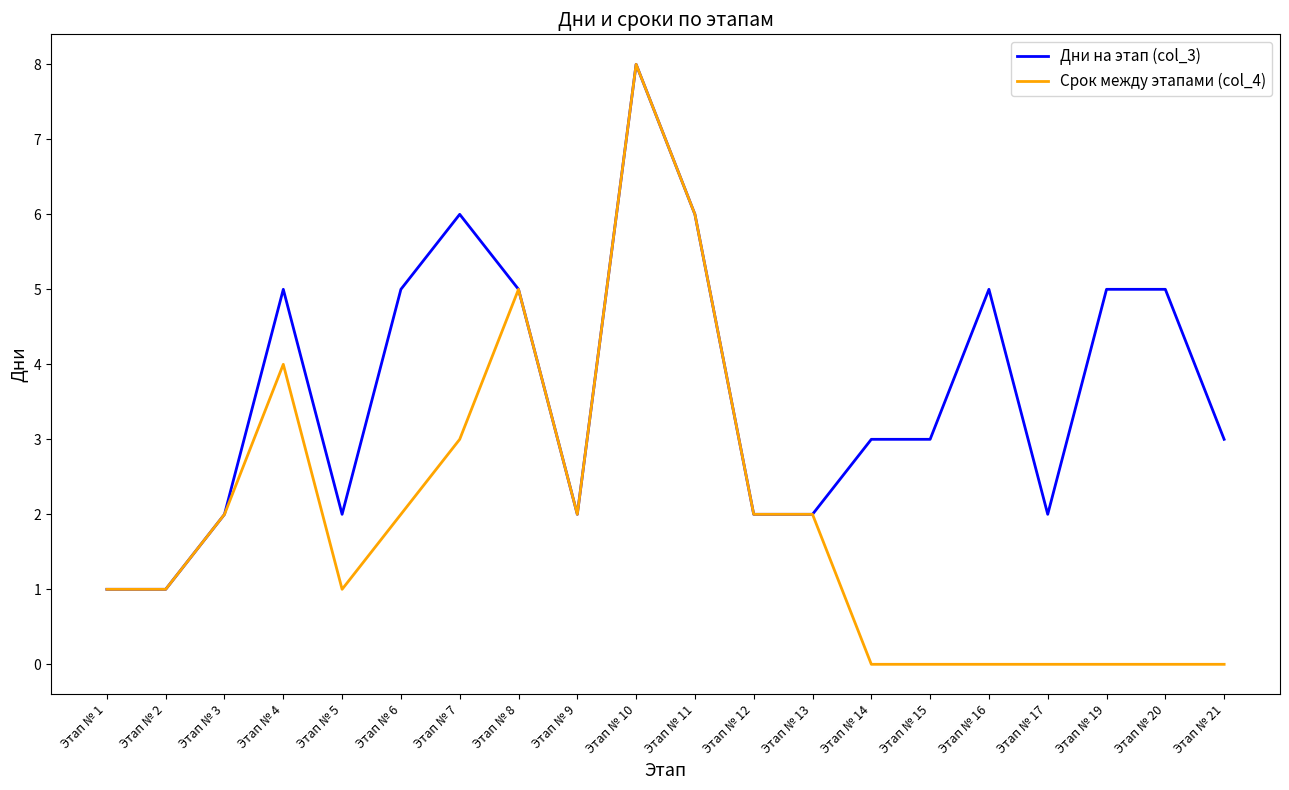

Which category has the highest value in the Дни на этап (col_3) series?

Этап № 10